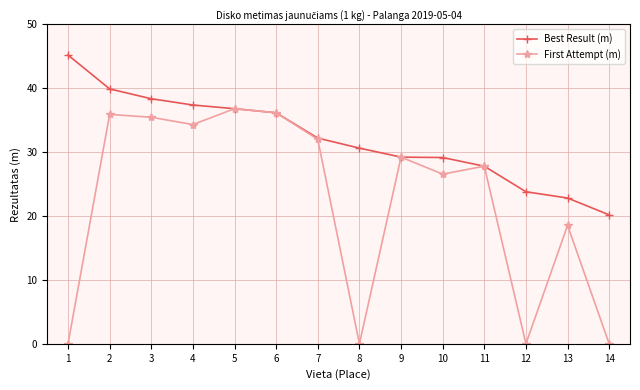

The First Attempt (m) series shows 16.2 at 6. True or false?

False